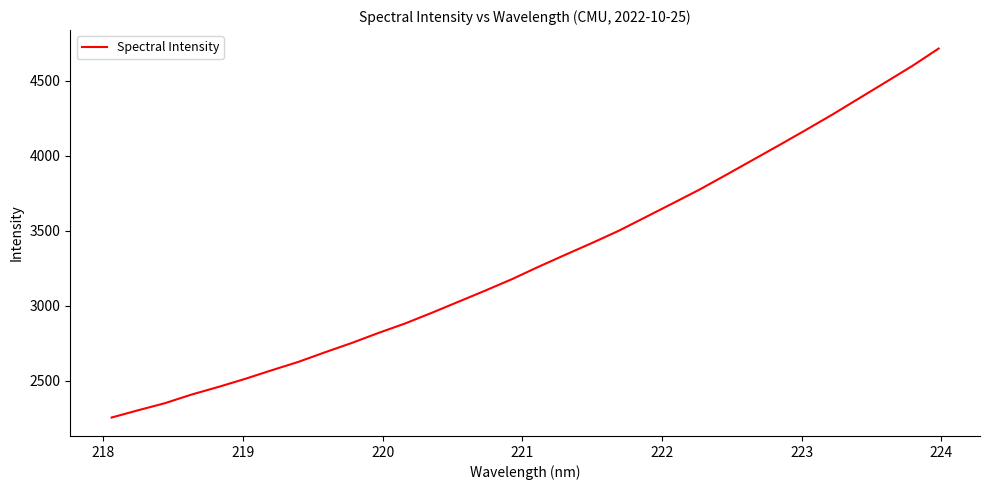

What is the difference between the maximum and minimum values?

2460.1